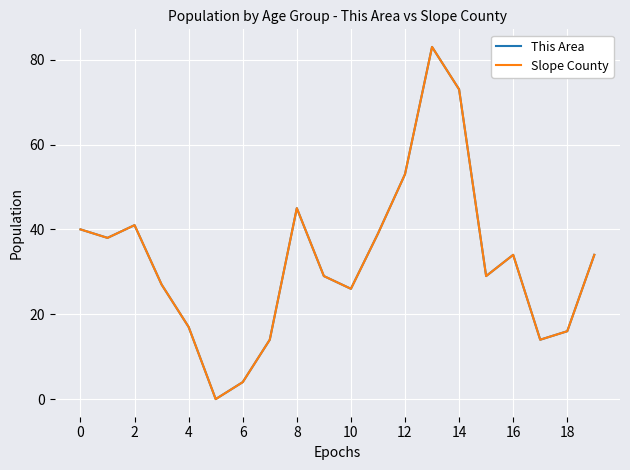

Is this an area chart (filled region under the line)?

No